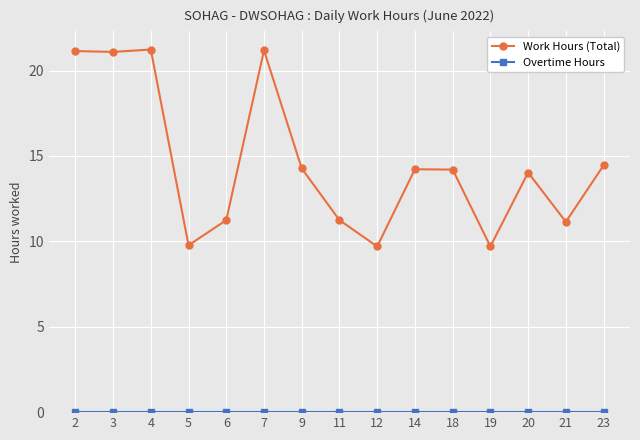

True or false: Work Hours (Total) has a value of 14.3 at 9.

True